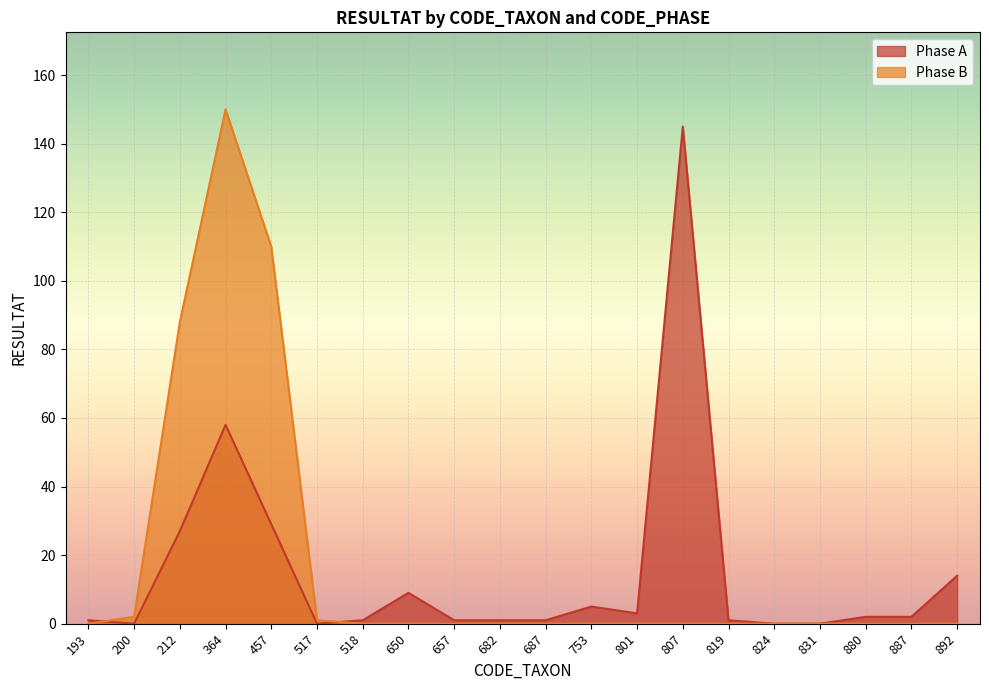

Count the number of data series in this chart.

2